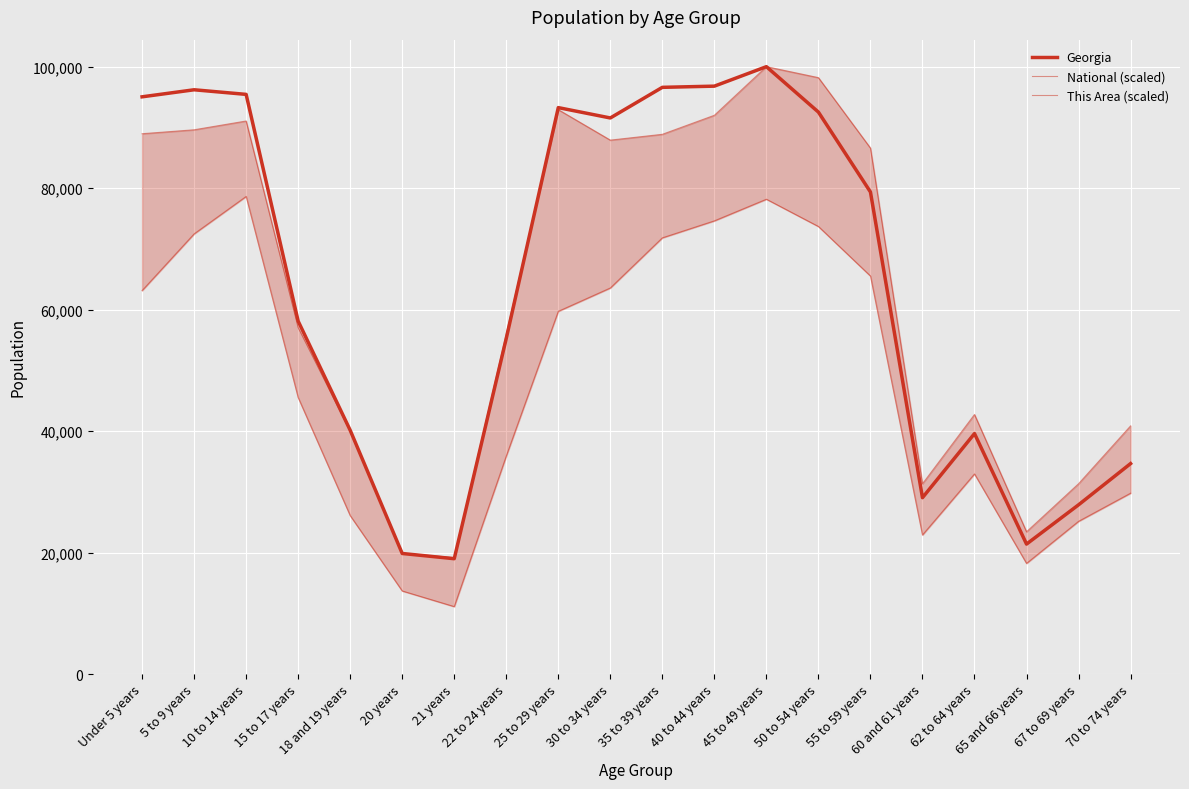

What are all the series names shown in the legend?

Georgia, National (scaled), This Area (scaled)